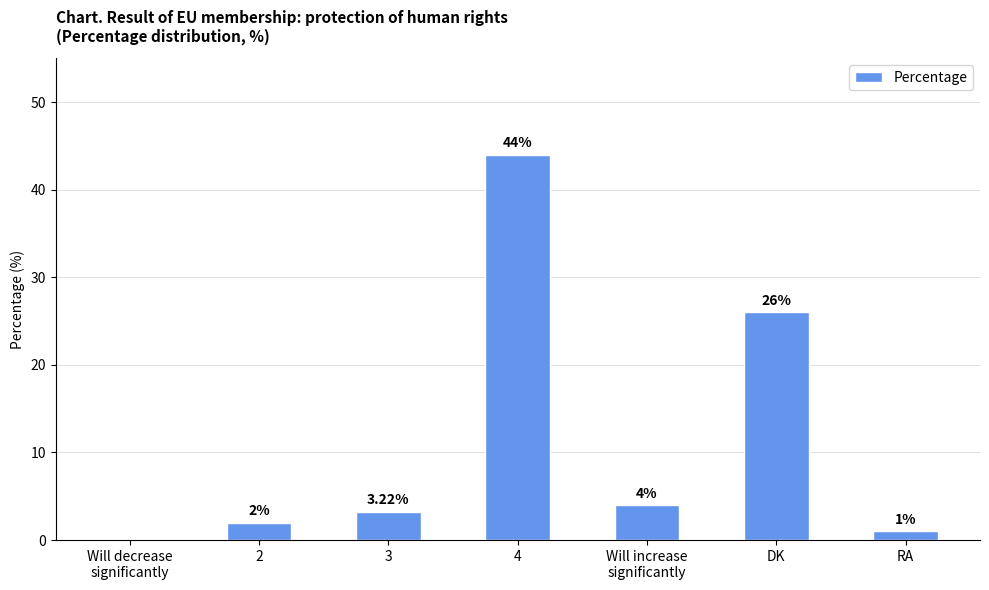

What is the ratio of the value at 4 to the value at RA?

44.0